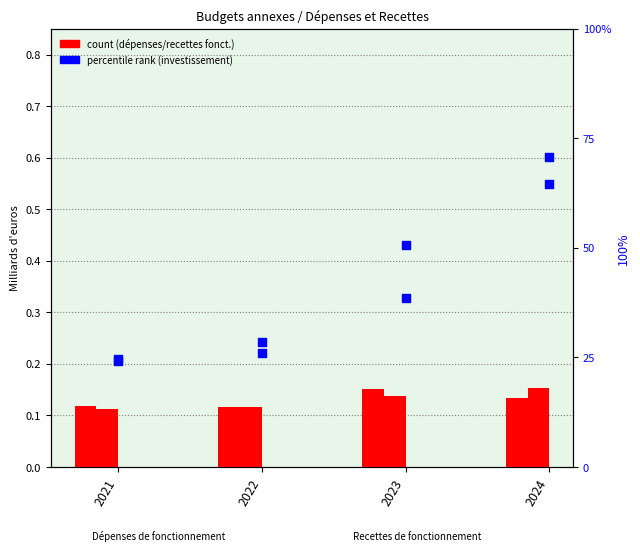

At which category is the sum across all series the highest?

2024